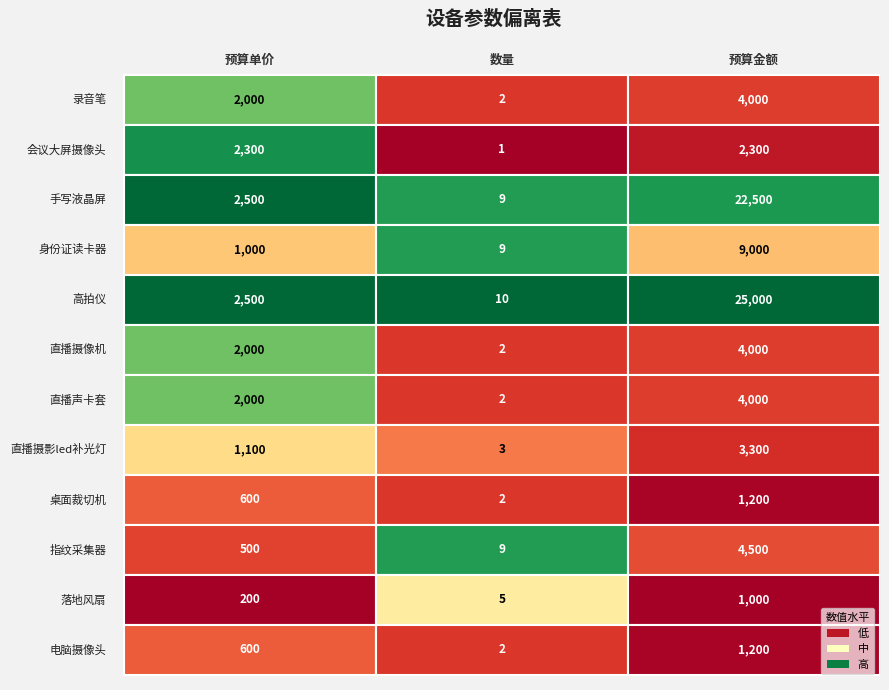

True or false: 桌面裁切机 has a value of 1200 at 2.

True